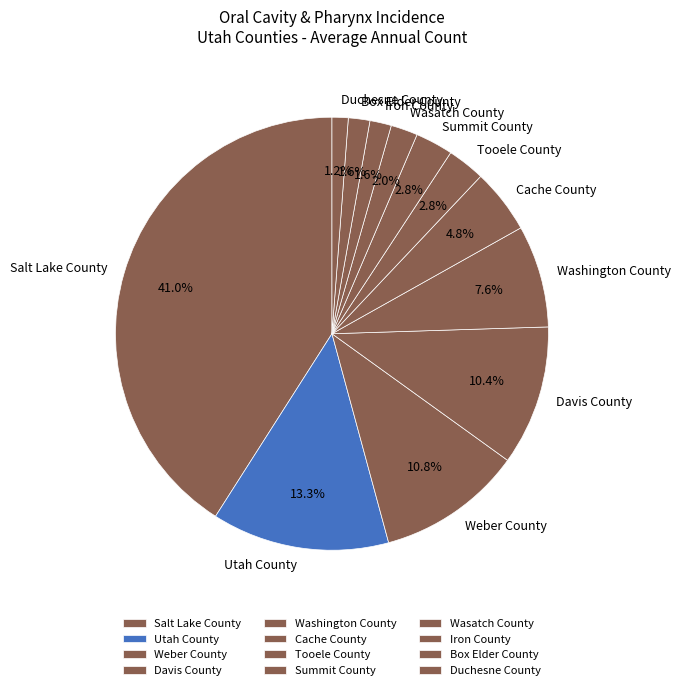

To the nearest percent, what portion does Cache County represent?

5%